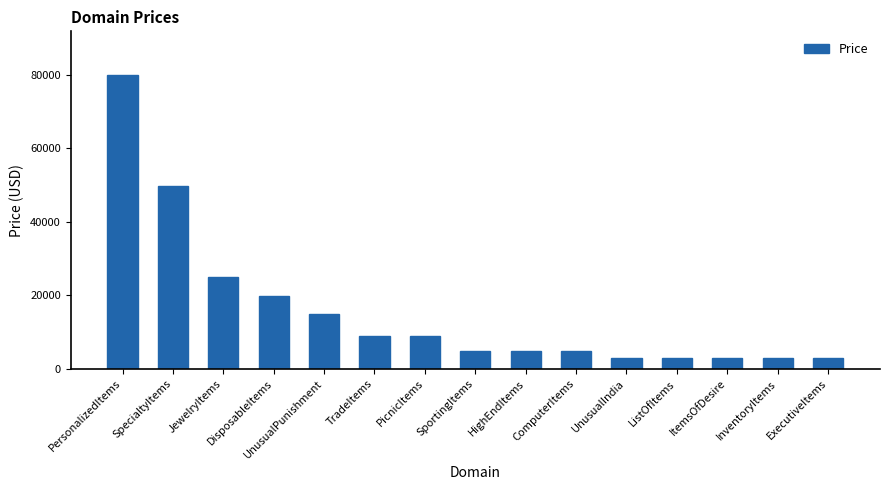

Reading left to right, list all the values displayed in this chart.

PersonalizedItems=79888	SpecialtyItems=49888	JewelryItems=24888	DisposableItems=19888	UnusualPunishment=14888	TradeItems=8888	PicnicItems=8888	SportingItems=4888	HighEndItems=4888	ComputerItems=4888	UnusualIndia=2888	ListOfItems=2888	ItemsOfDesire=2888	InventoryItems=2888	ExecutiveItems=2888